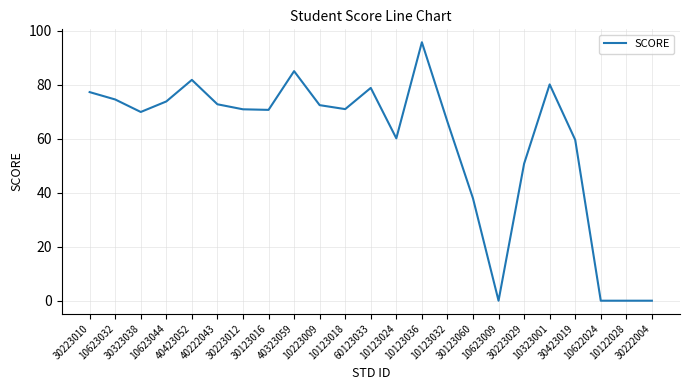

Which label corresponds to the largest value in the chart?

10123036